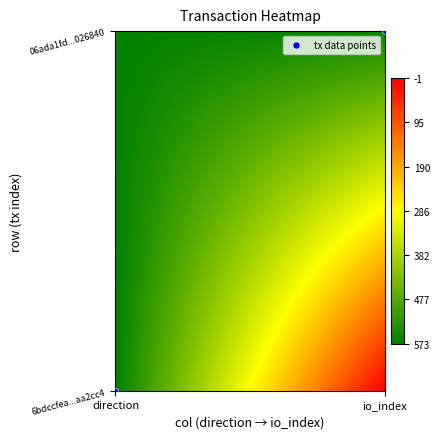

Rank the categories by value from lowest to highest.

direction, io_index